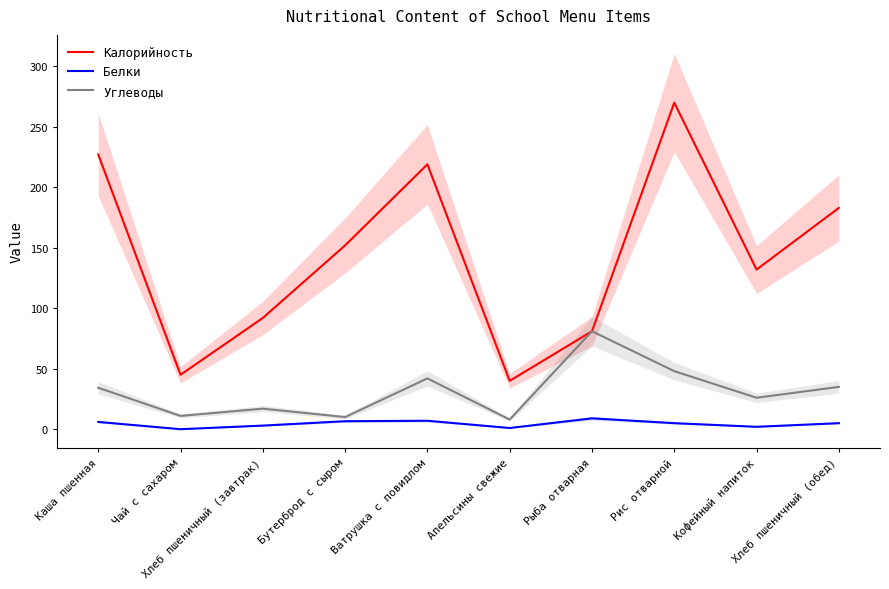

True or false: Углеводы and Калорийность cross at least once.

False